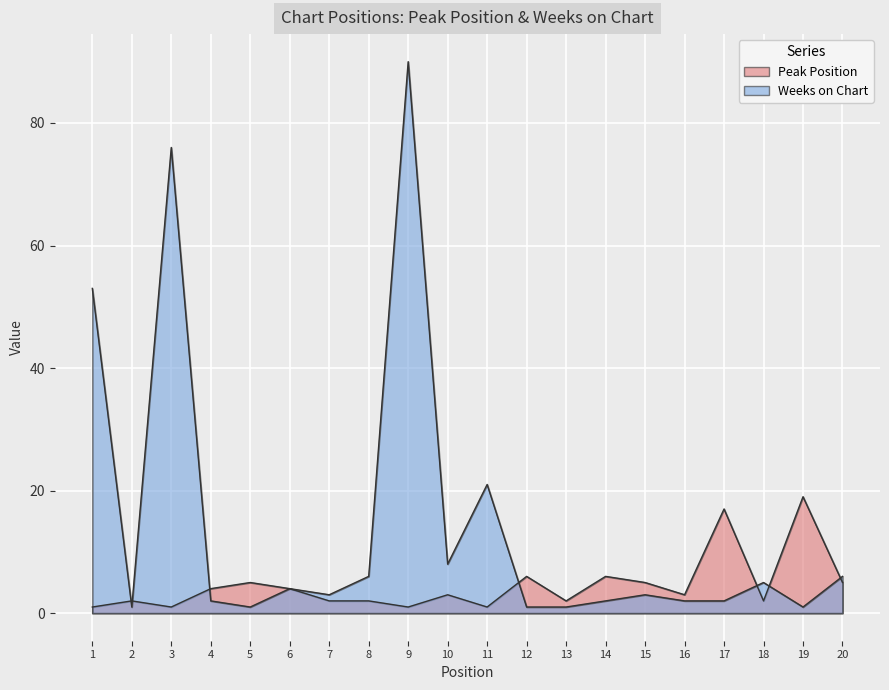

What is the sum of all Peak Position values?

91